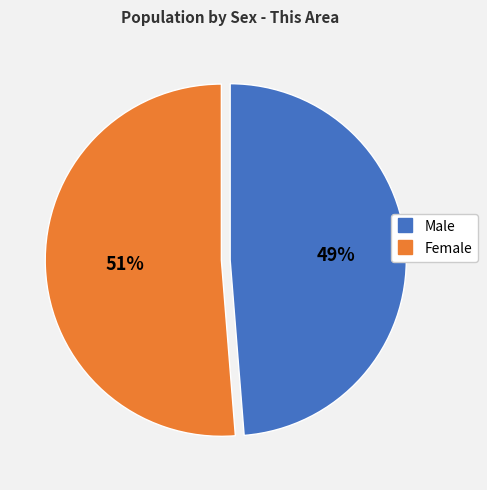

What percentage is the Female slice, to the nearest percent?

51%